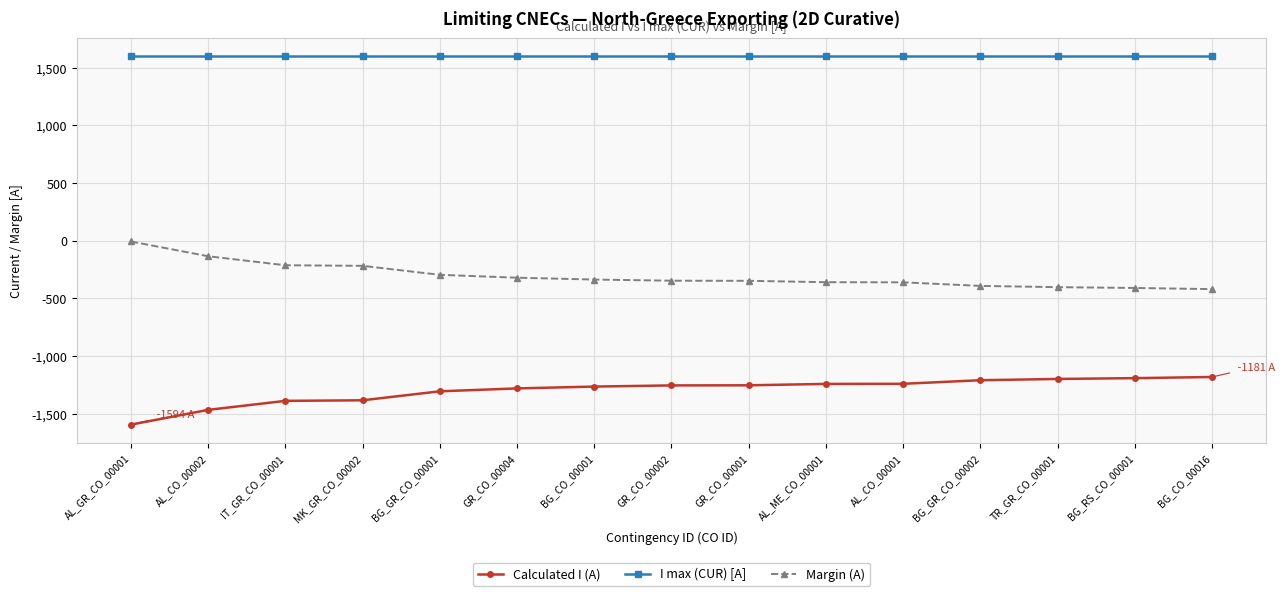

What is the label of the 7th point from the right?

GR_CO_00001